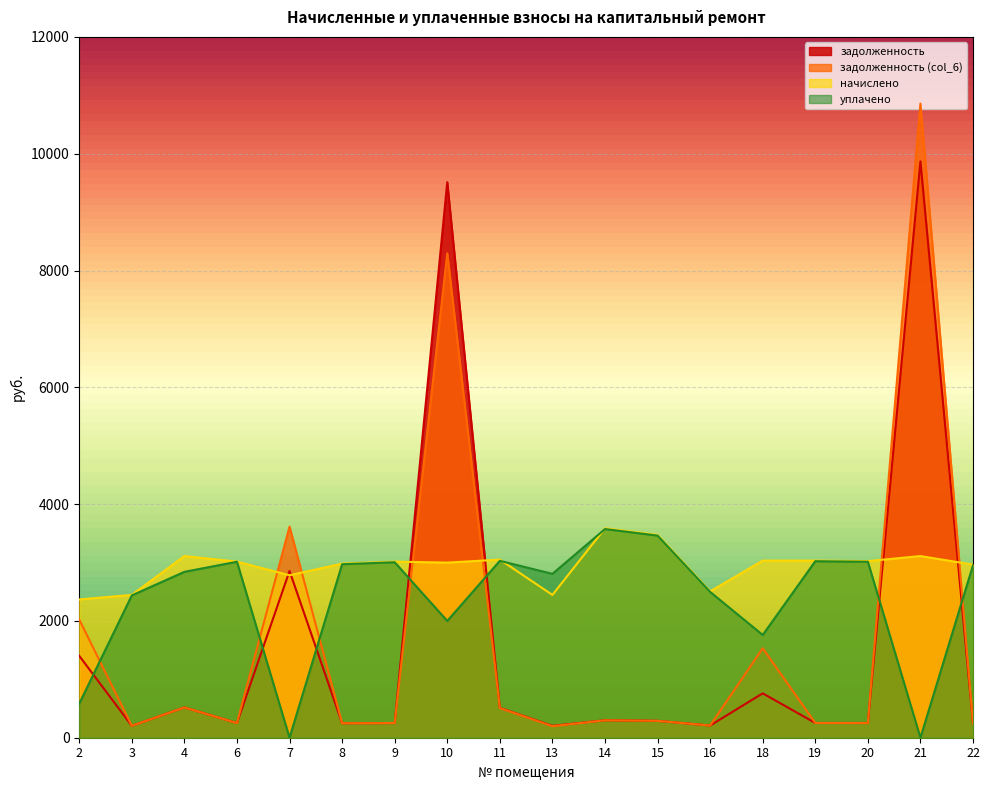

Which series ends up on top after the final intersection of задолженность and уплачено?

уплачено